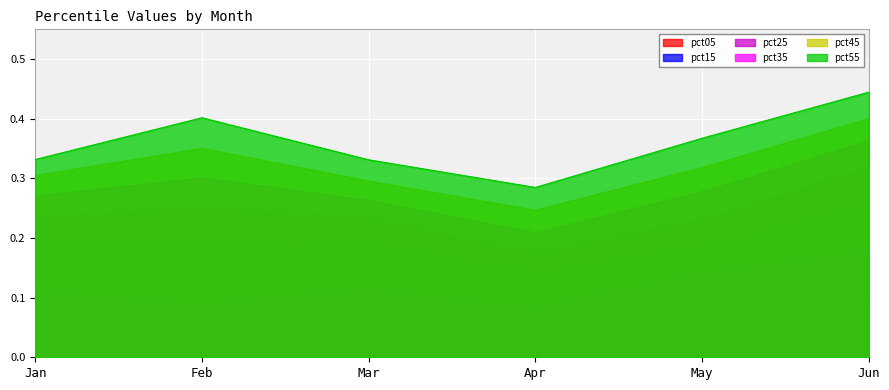

At which label does pct35 reach its peak?

Jun